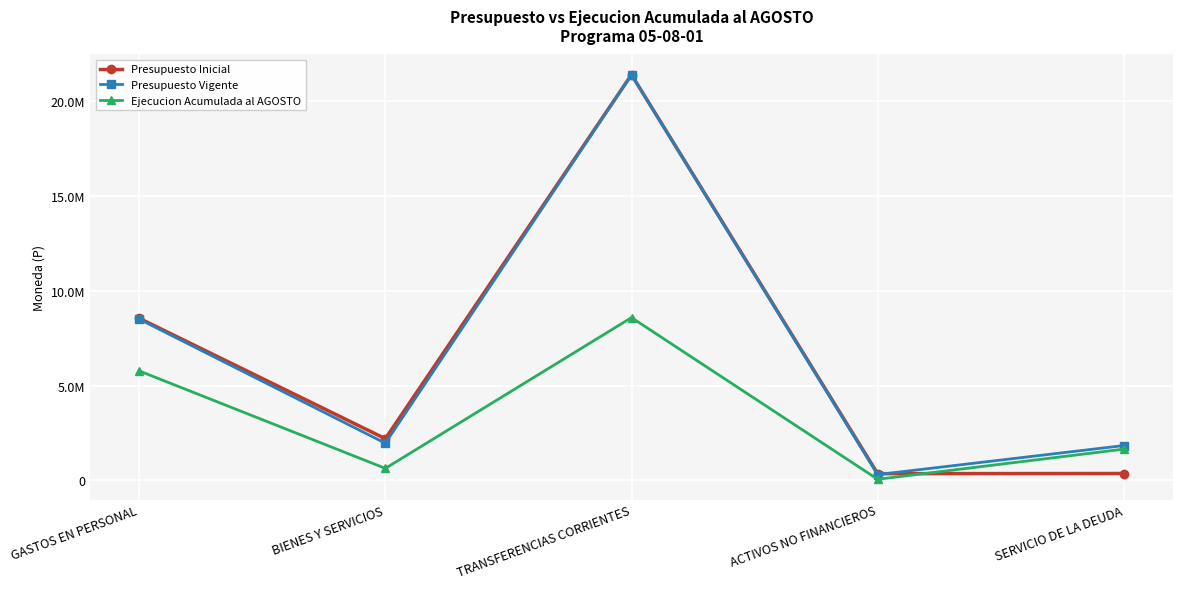

Where is the first local maximum for Ejecucion Acumulada al AGOSTO?

TRANSFERENCIAS CORRIENTES